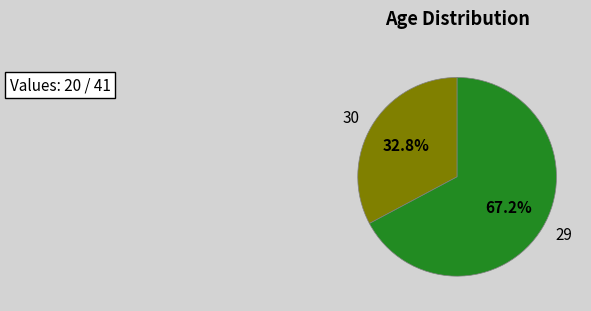

To the nearest percent, what portion does 29 represent?

67%